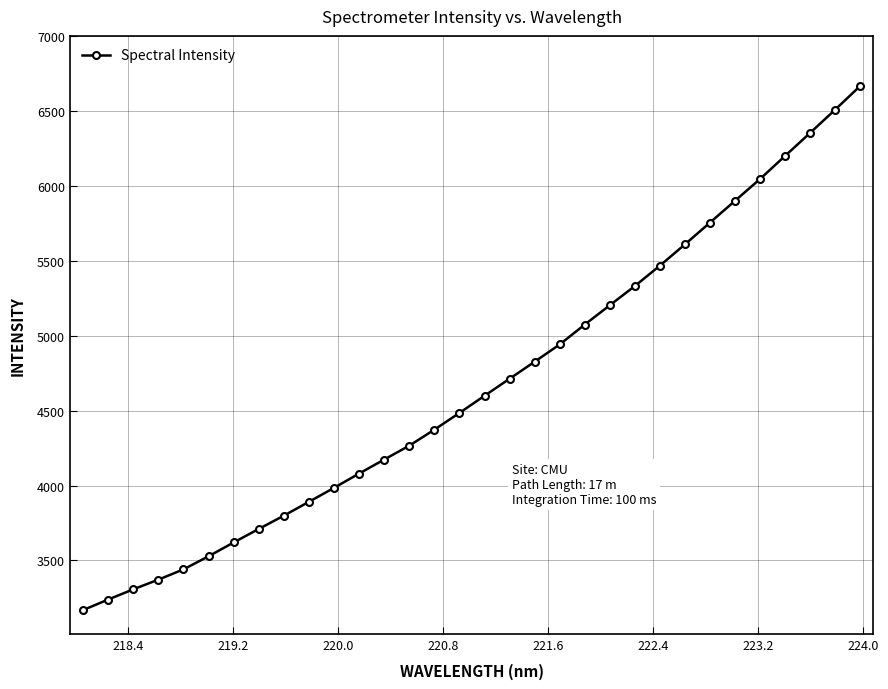

Does the chart have visible grid lines?

Yes